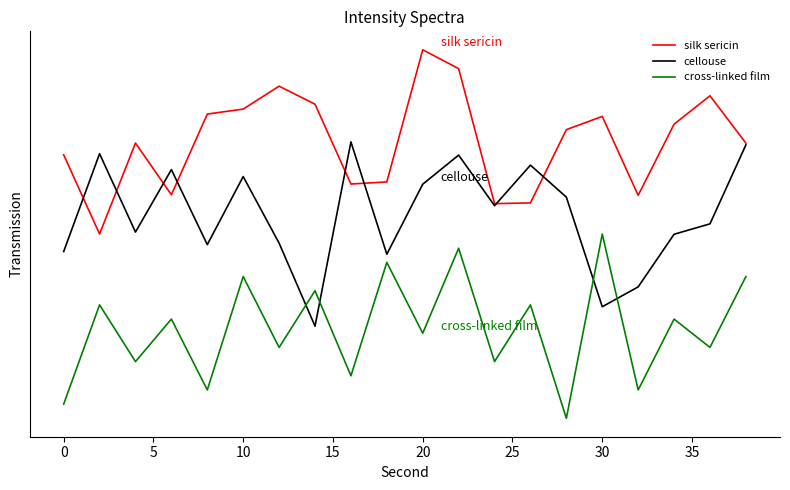

What are all the series names shown in the legend?

silk sericin, cellouse, cross-linked film